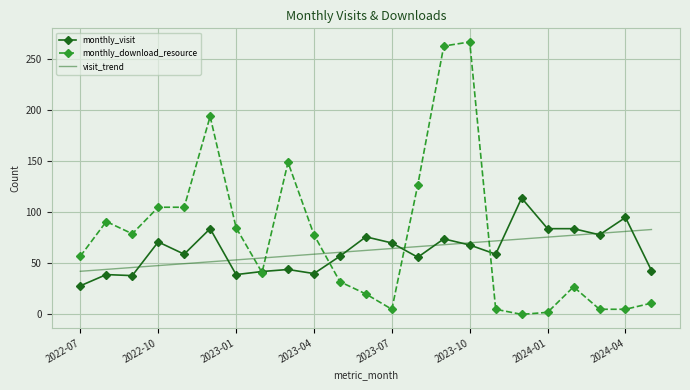

Rank the series by their maximum value, from lowest to highest.

visit_trend, monthly_visit, monthly_download_resource